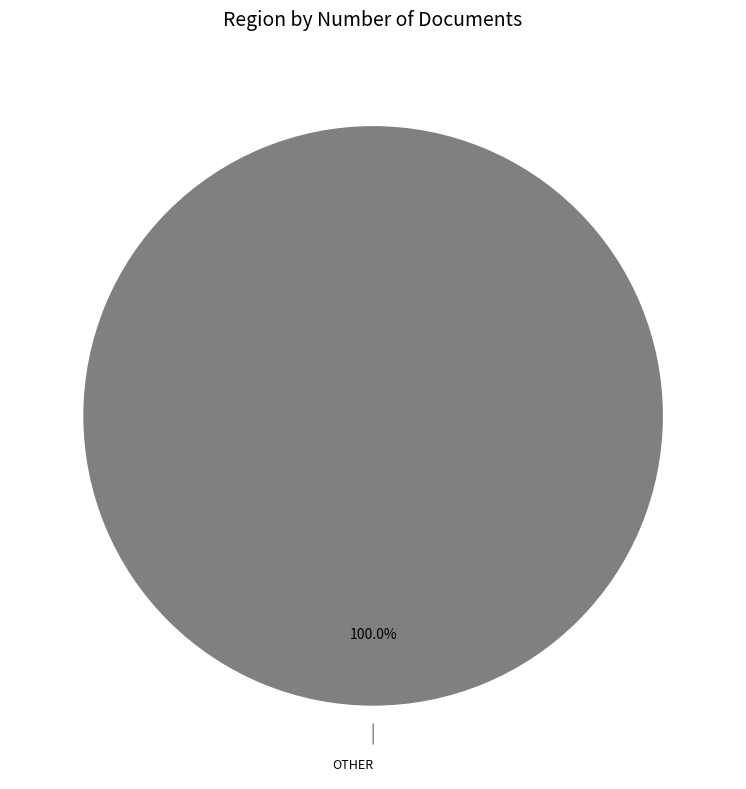

Does any single category account for the majority?

Yes